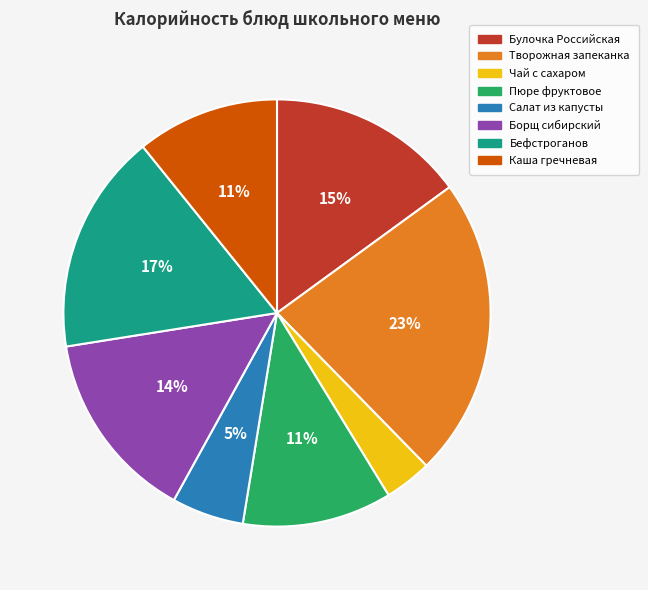

Is the sum of Чай с сахаром and Бефстроганов greater than half?

No